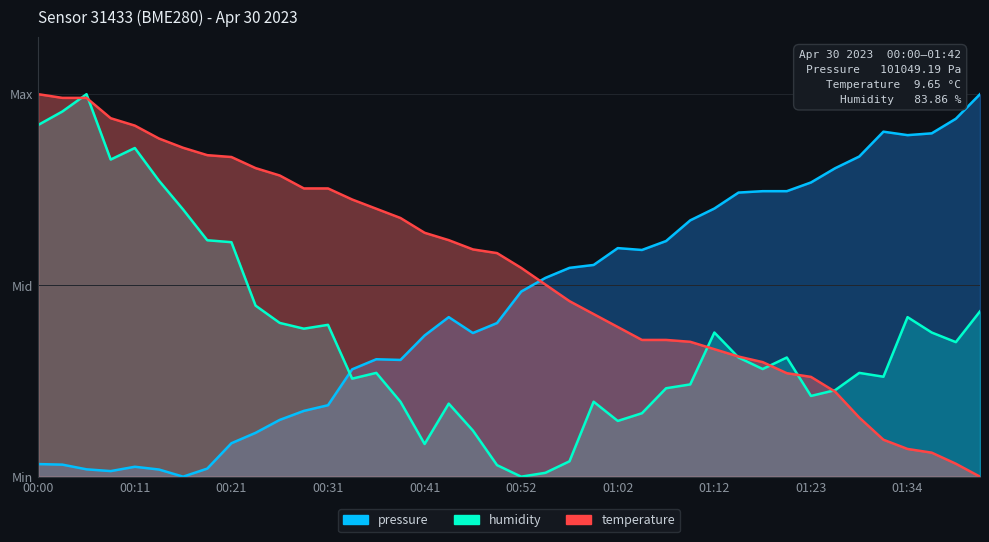

Which has a higher value, 00:46 or 01:28?

01:28